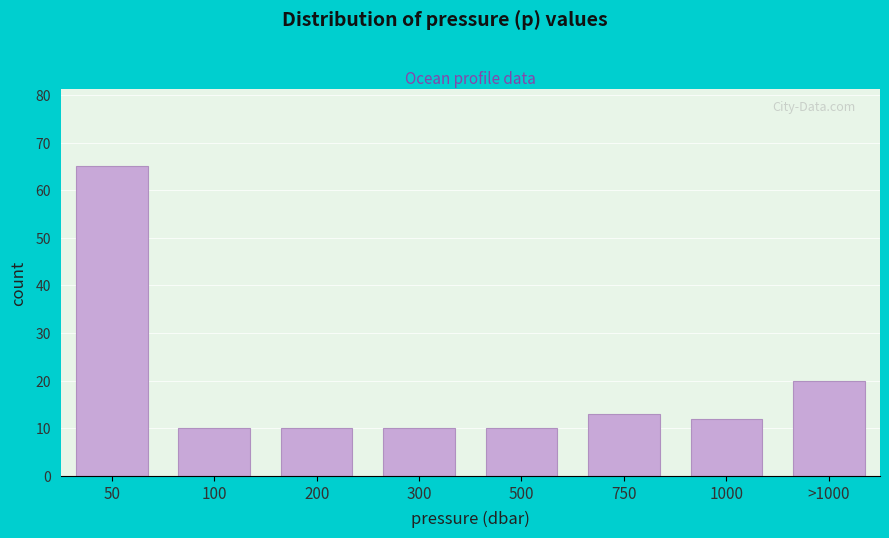

Reading left to right, list all the values displayed in this chart.

50=65	100=10	200=10	300=10	500=10	750=13	1000=12	>1000=20